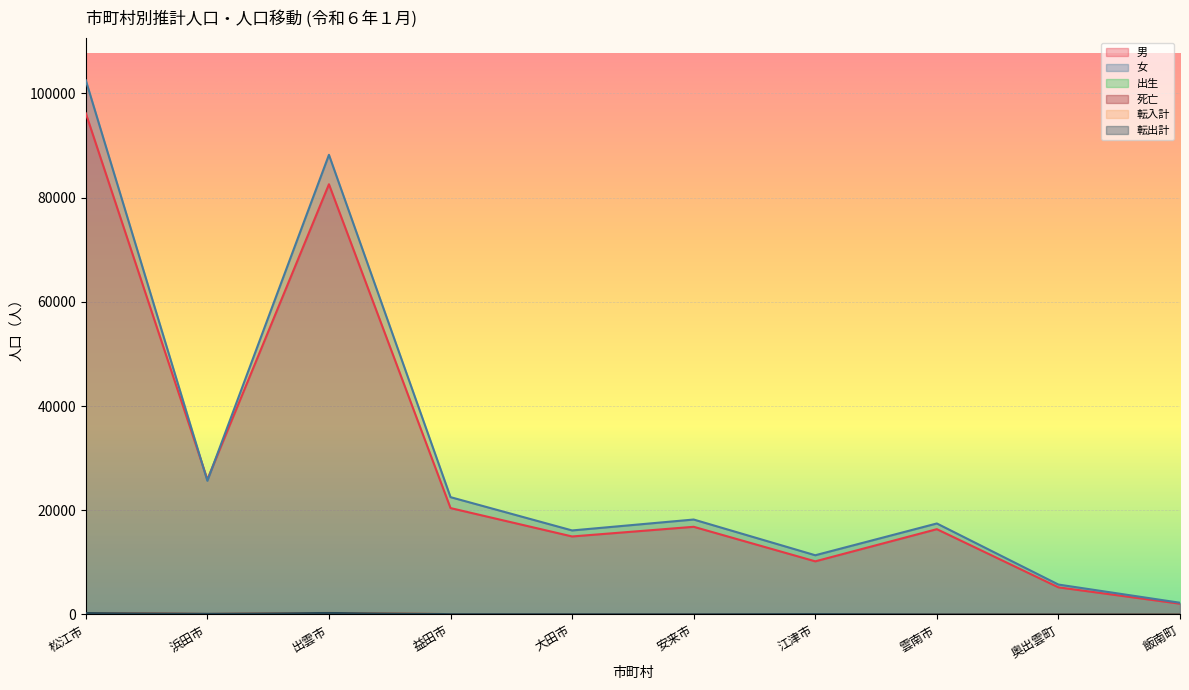

What is the spread (max minus min) of values at 益田市?

22496